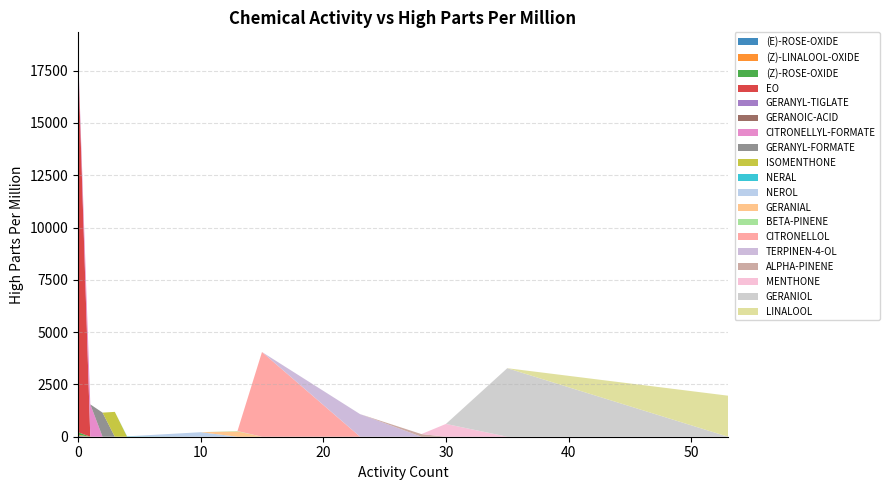

Reading left to right, transcribe all the data shown in this chart.

36	54	126	126	18	4050	1548	18000	252	3276	18	1152	180	1188	1962	612	18	216	1080